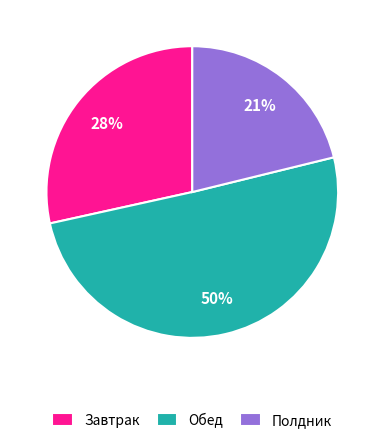

To the nearest percent, what is the difference between the Обед and Завтрак slice percentages?

22%